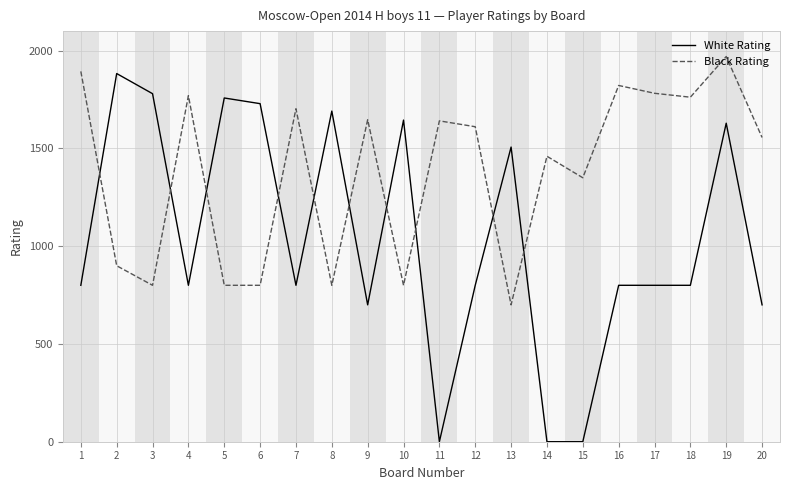

Rank the series by their maximum value, from lowest to highest.

White Rating, Black Rating